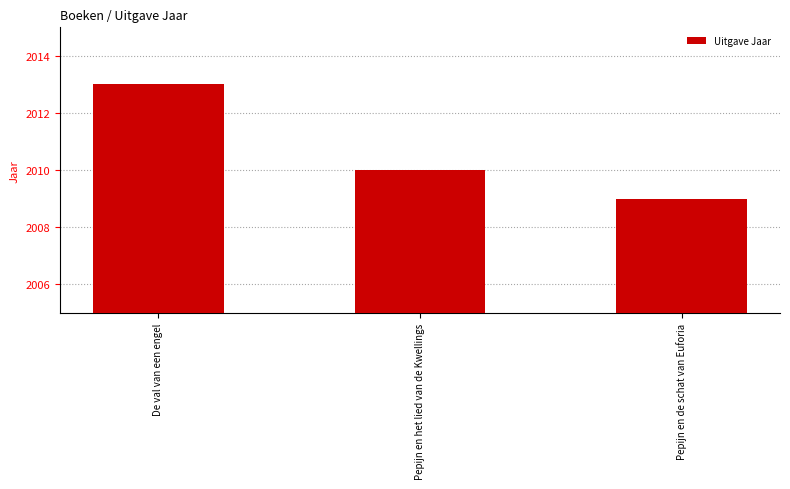

True or false: the data shows 2010 at Pepijn en het lied van de Kwellings.

True